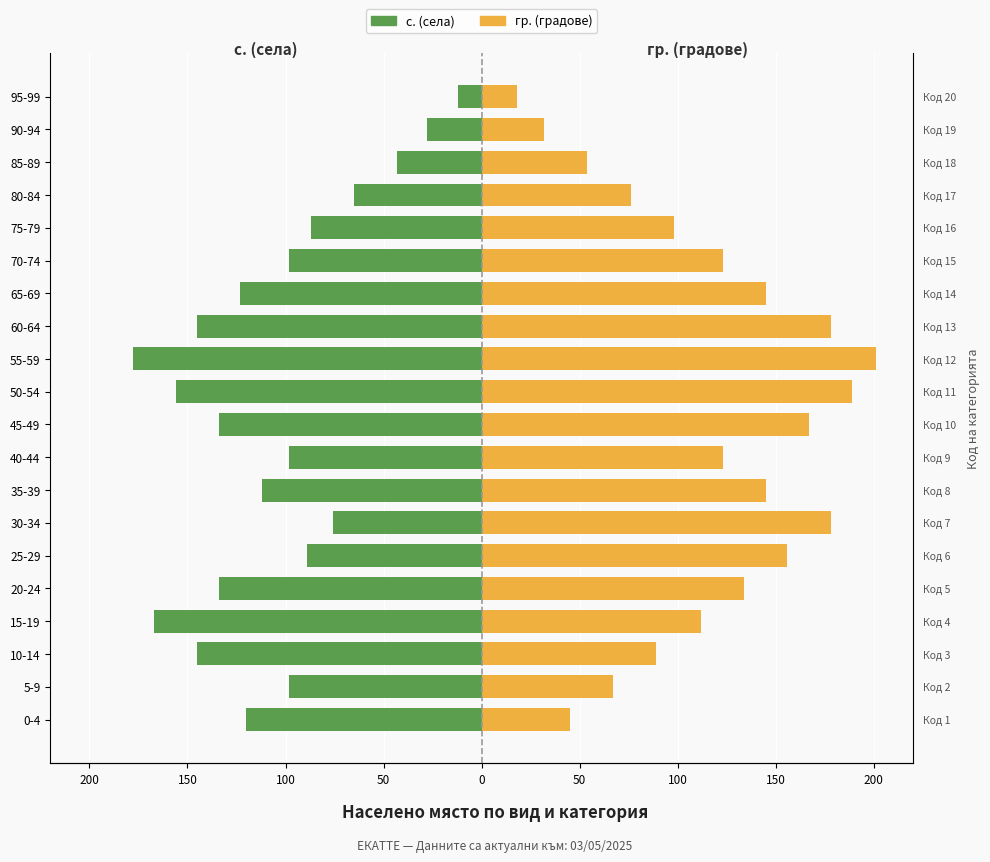

Is it true that гр. (градове) equals 201 at 55-59?

True